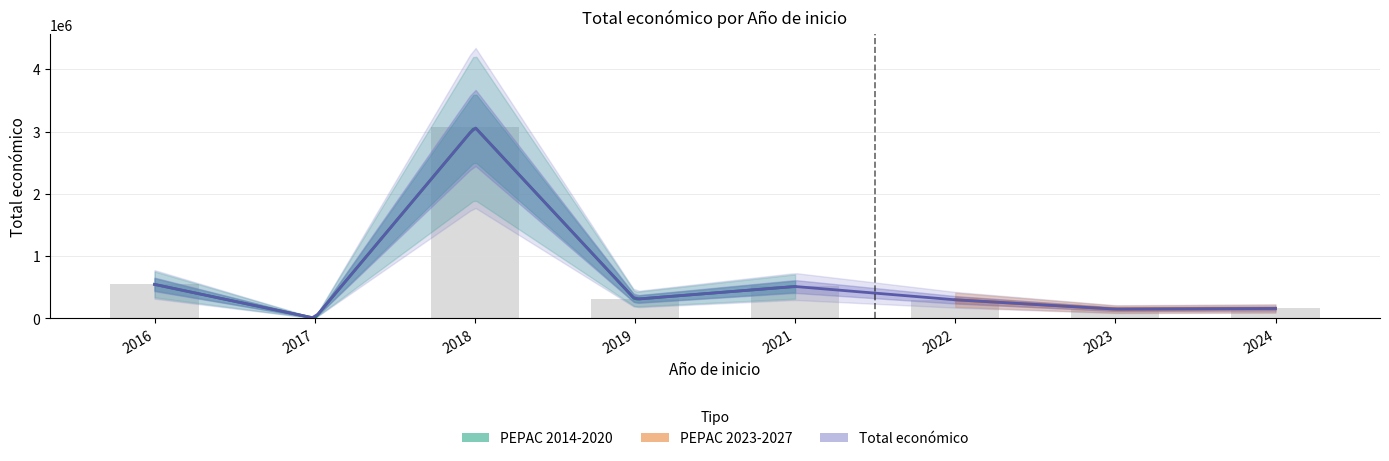

Between 2017 and 2023, which is larger?

2023